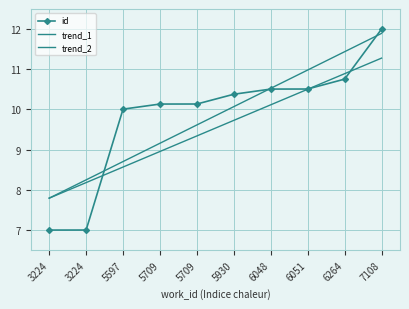

Is the value of trend_1 at 3224 greater than the value of trend_2 at 3224?

No